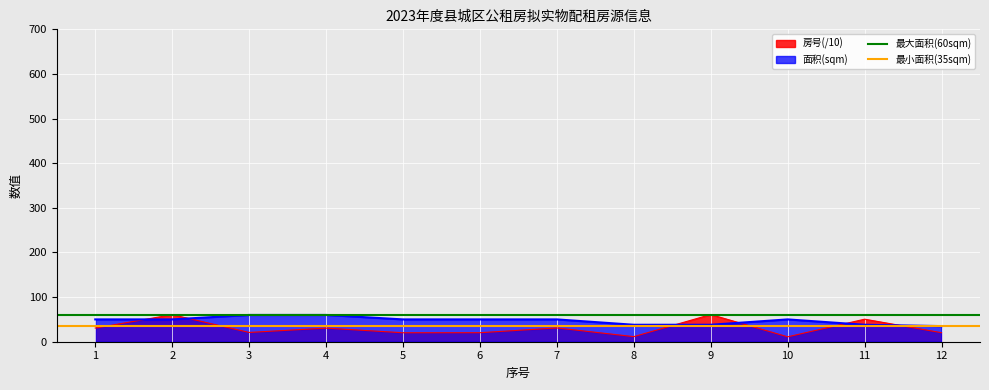

What is the minimum value for 面积(sqm)?

35.0